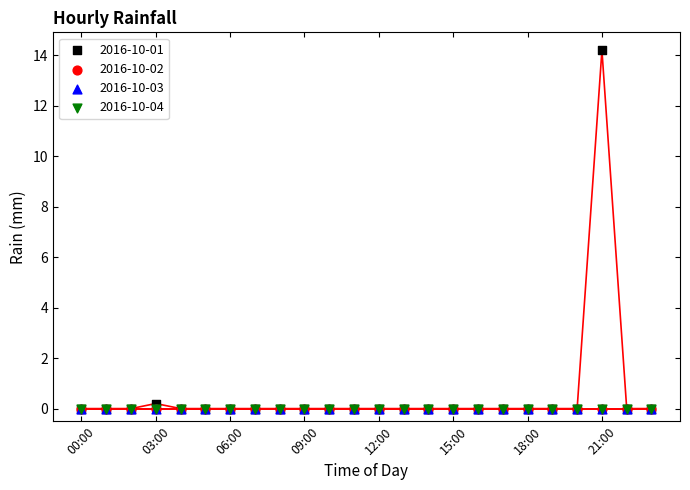

Which series contains the lowest Y value?

2016-10-01